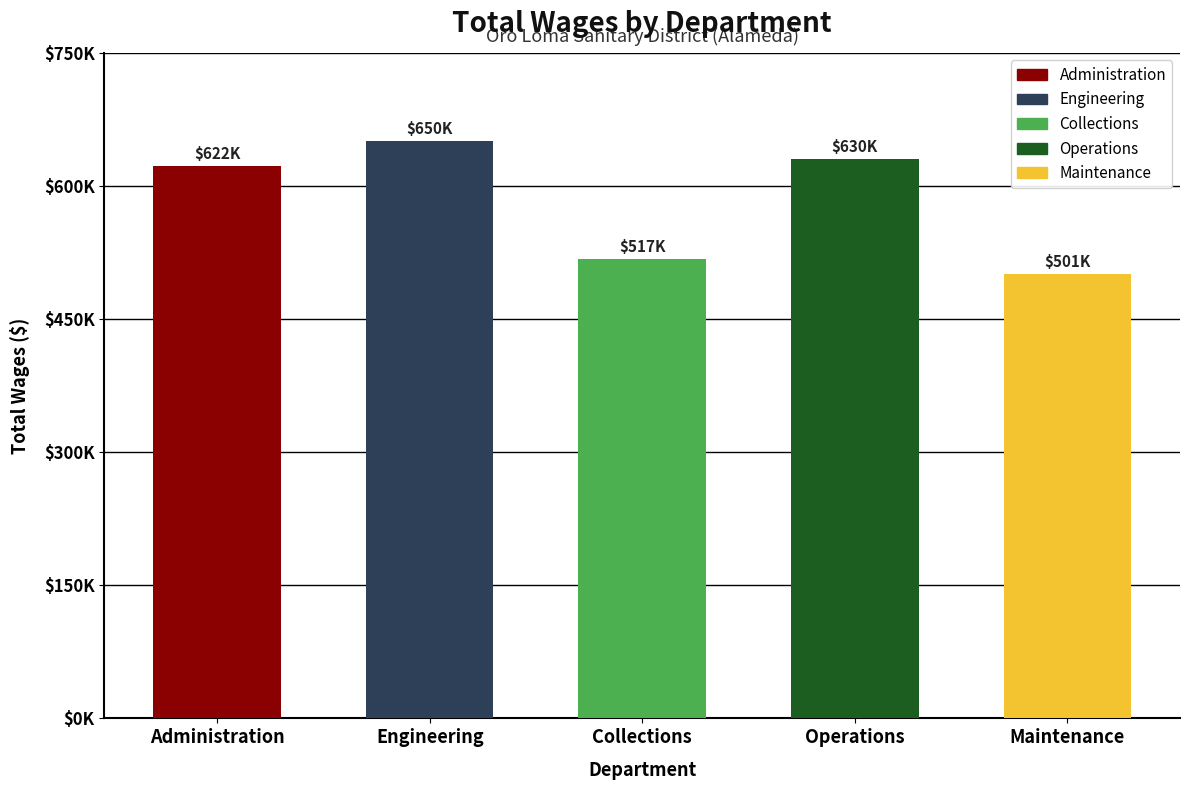

Does the chart contain any negative values?

No